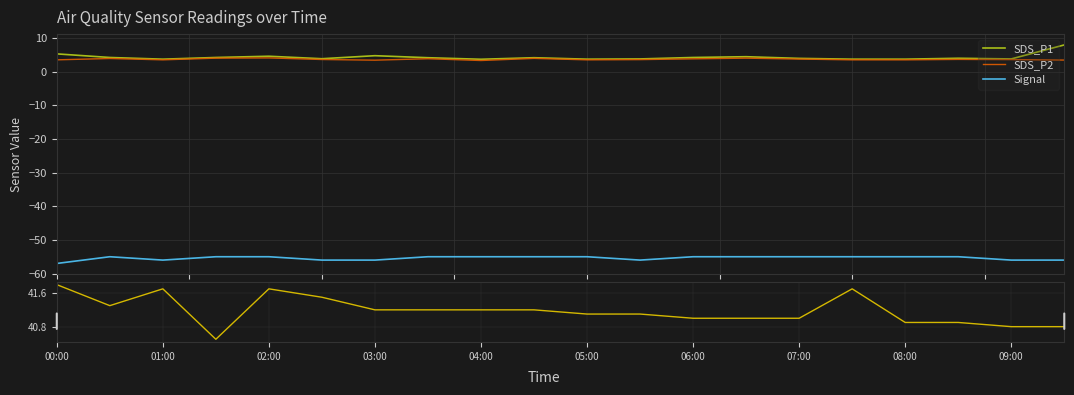

What is the minimum value shown in the chart?

-57.0